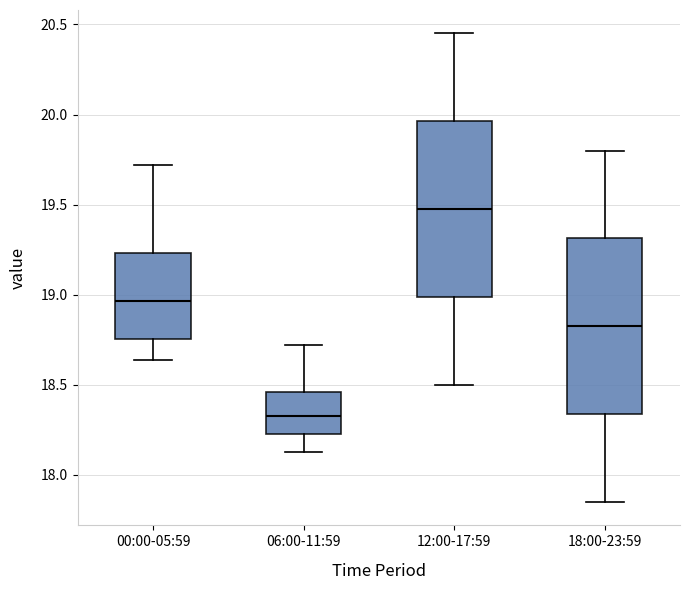

Where is the upper edge of the box for 06:00-11:59 on the y-axis? The values are not printed on the chart, so give them approximately, as read against the axis.

18.45